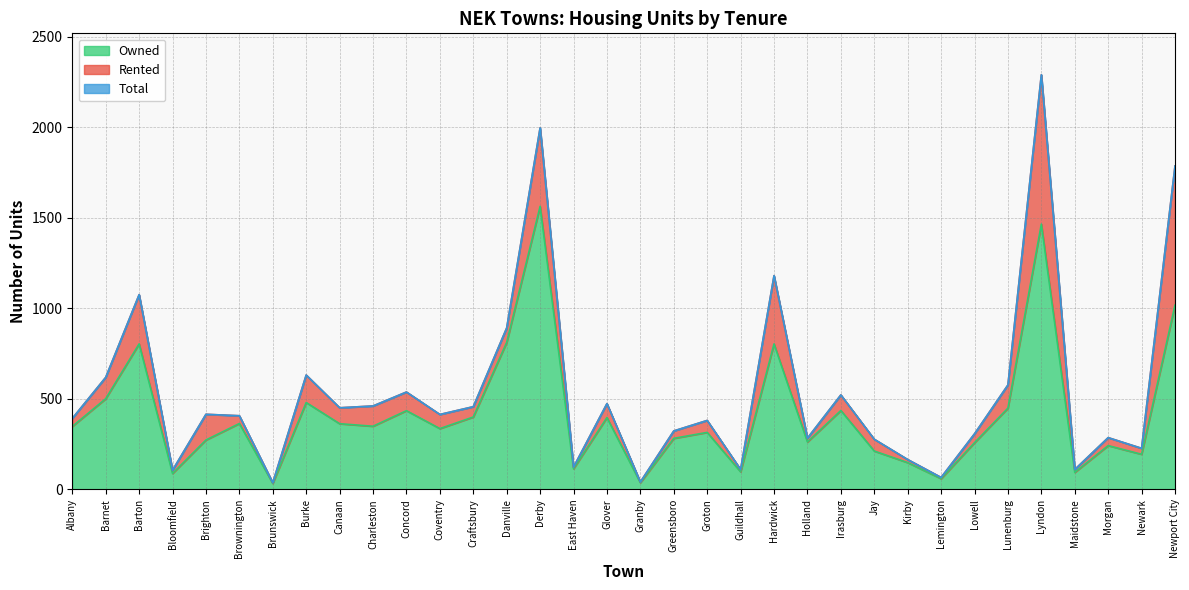

True or false: Total and Owned cross at least once.

False